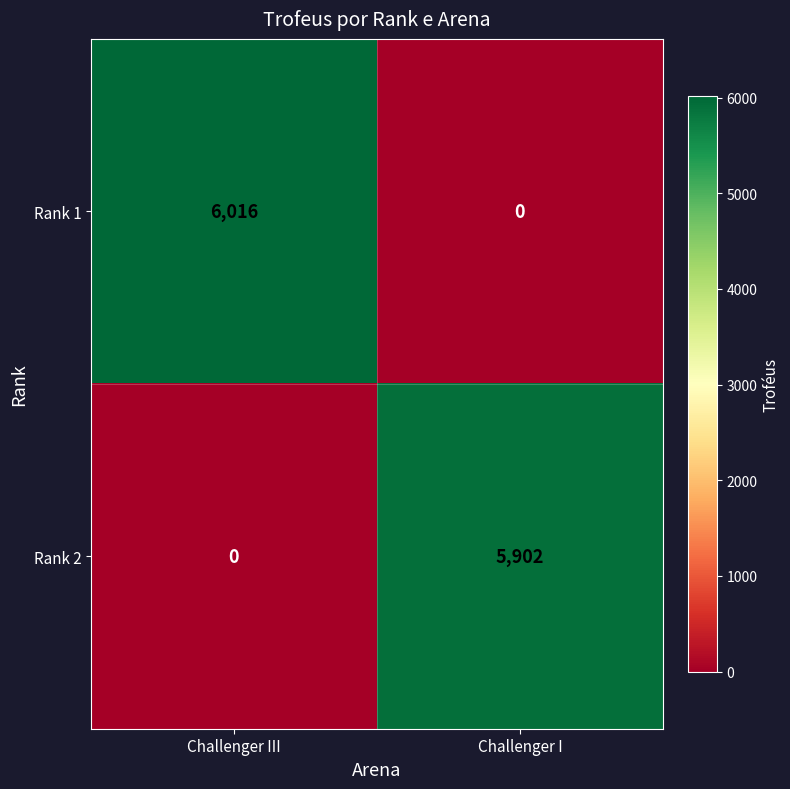

What is the maximum value shown in the chart?

6016